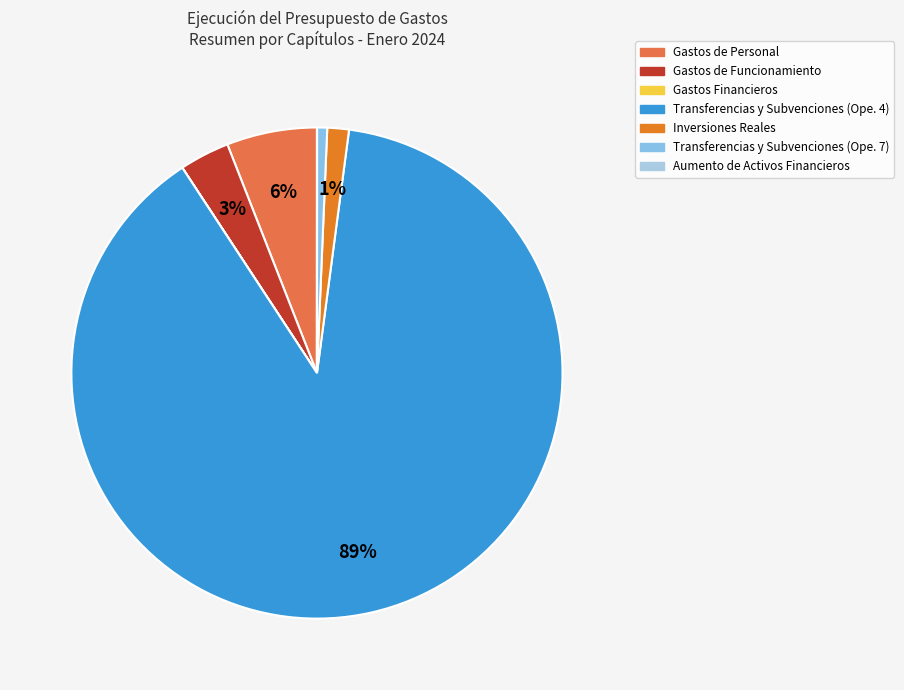

Is Transferencias y Subvenciones (Ope. 4) the majority of the pie?

Yes